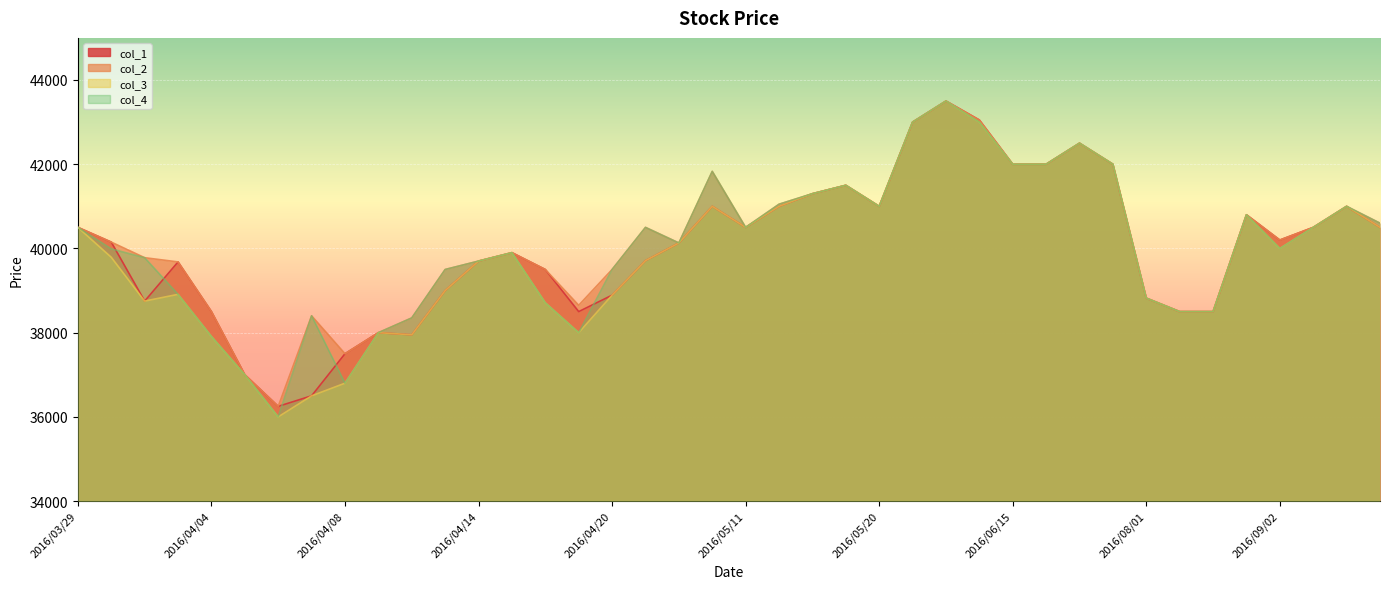

In col_1, how many points are higher than both neighbors (excluding endpoints)?

9